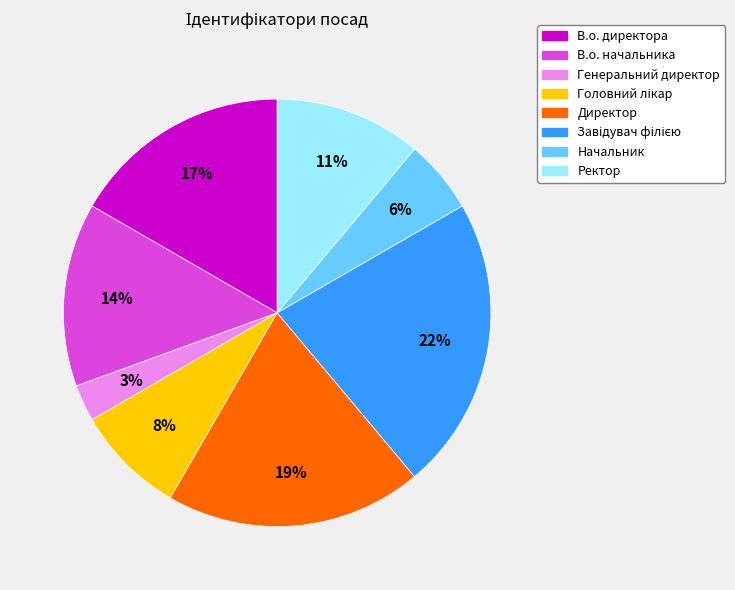

Does Директор account for over 50% of the chart?

No